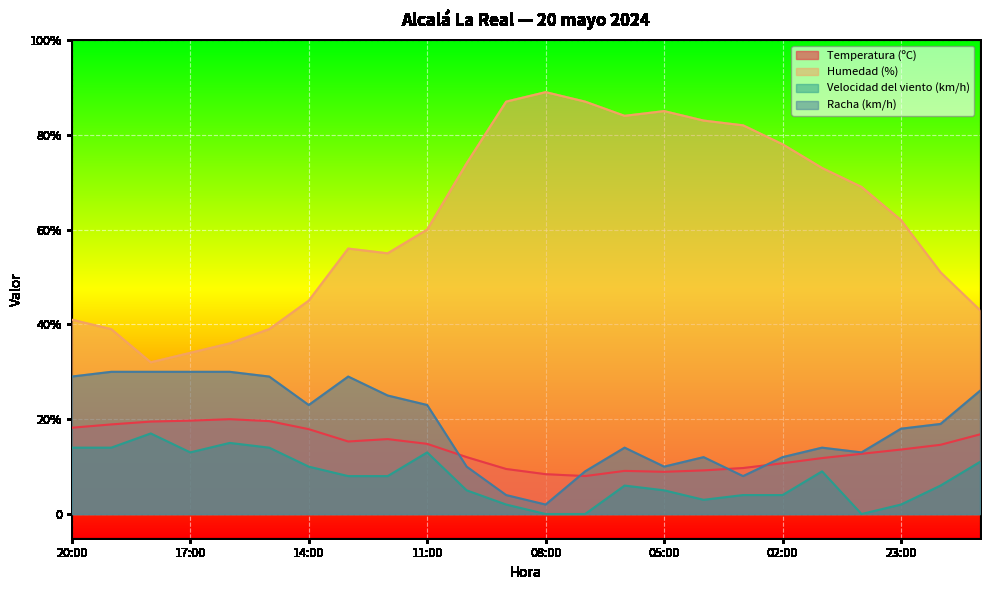

What is the label of the 22nd point from the left?

23:00